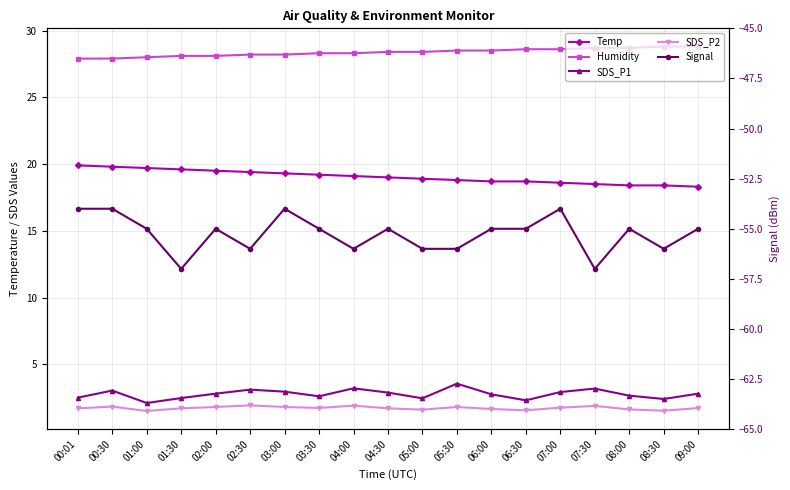

What is the average value of the SDS_P1 series?

2.8